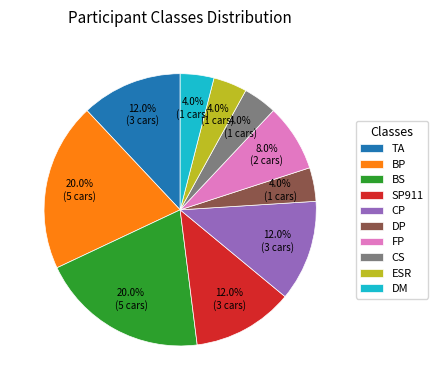

What is the ratio of the value at DM to the value at FP?

0.5